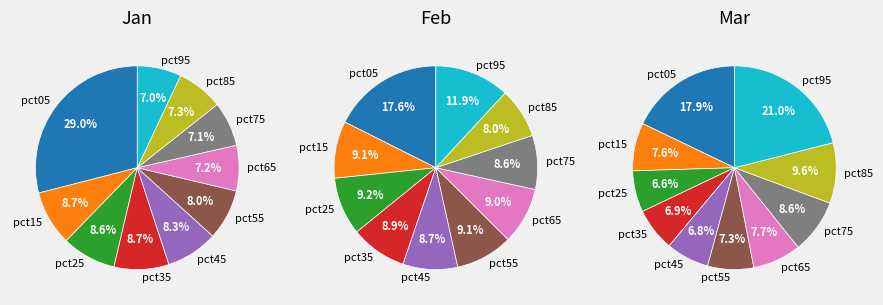

Combined, do pct45 and pct25 account for over 50%?

No